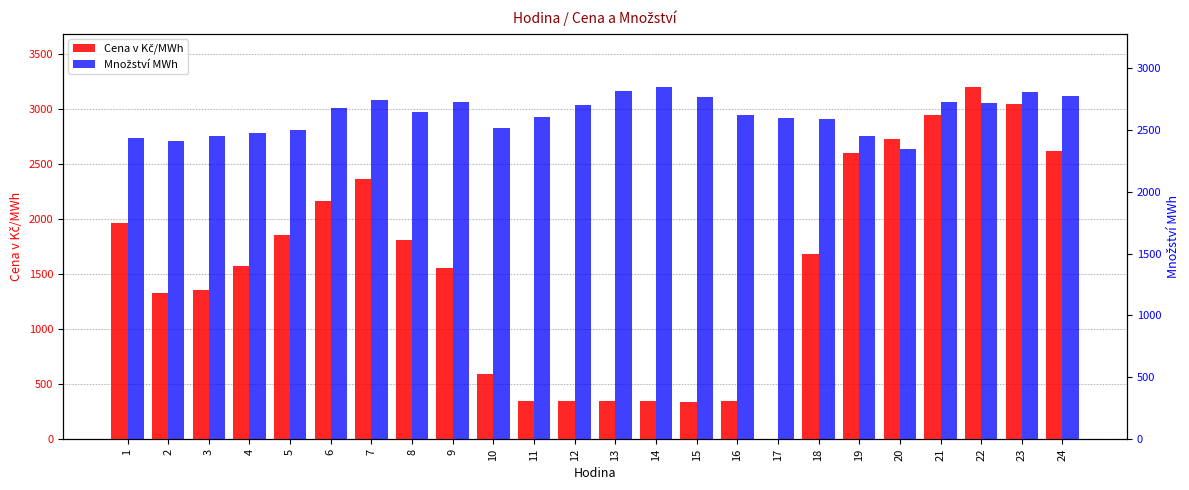

How many groups of bars are there?

24